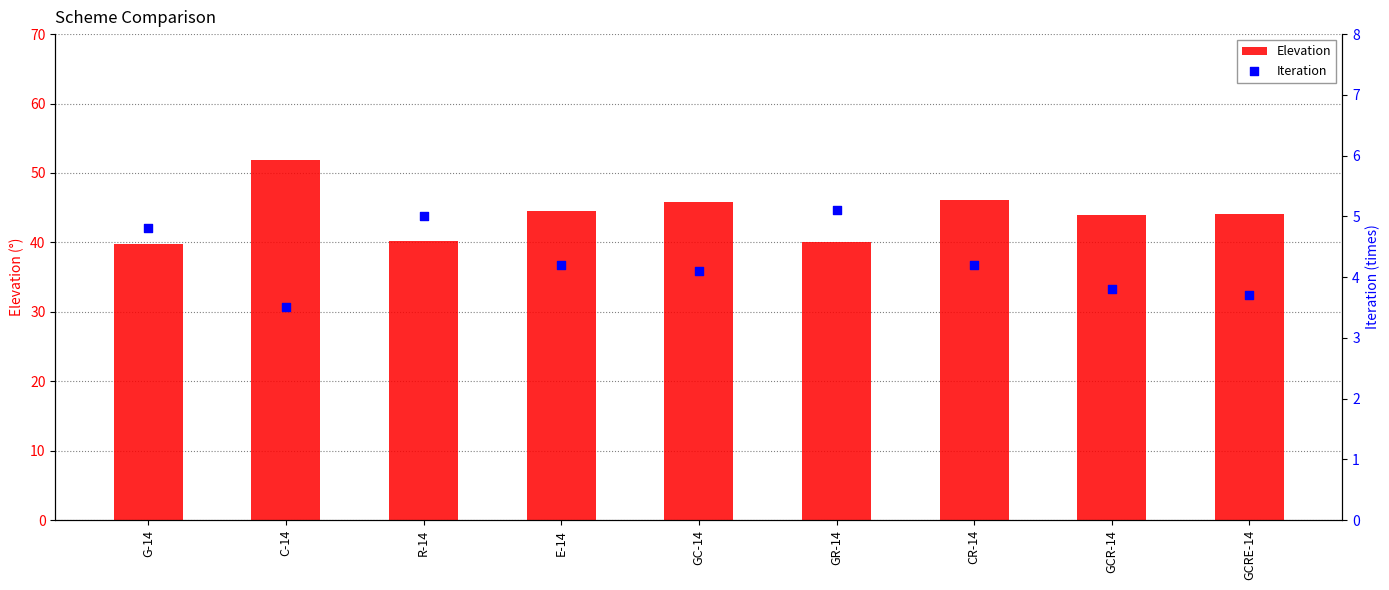

Which series contains the lowest Y value?

Iteration